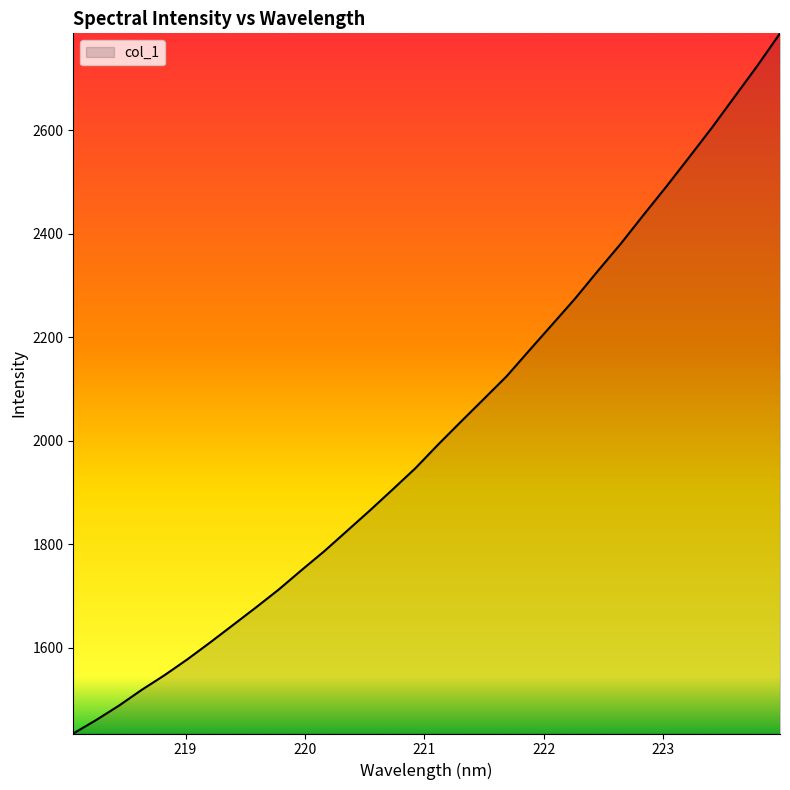

What is the smallest value displayed?

1434.2